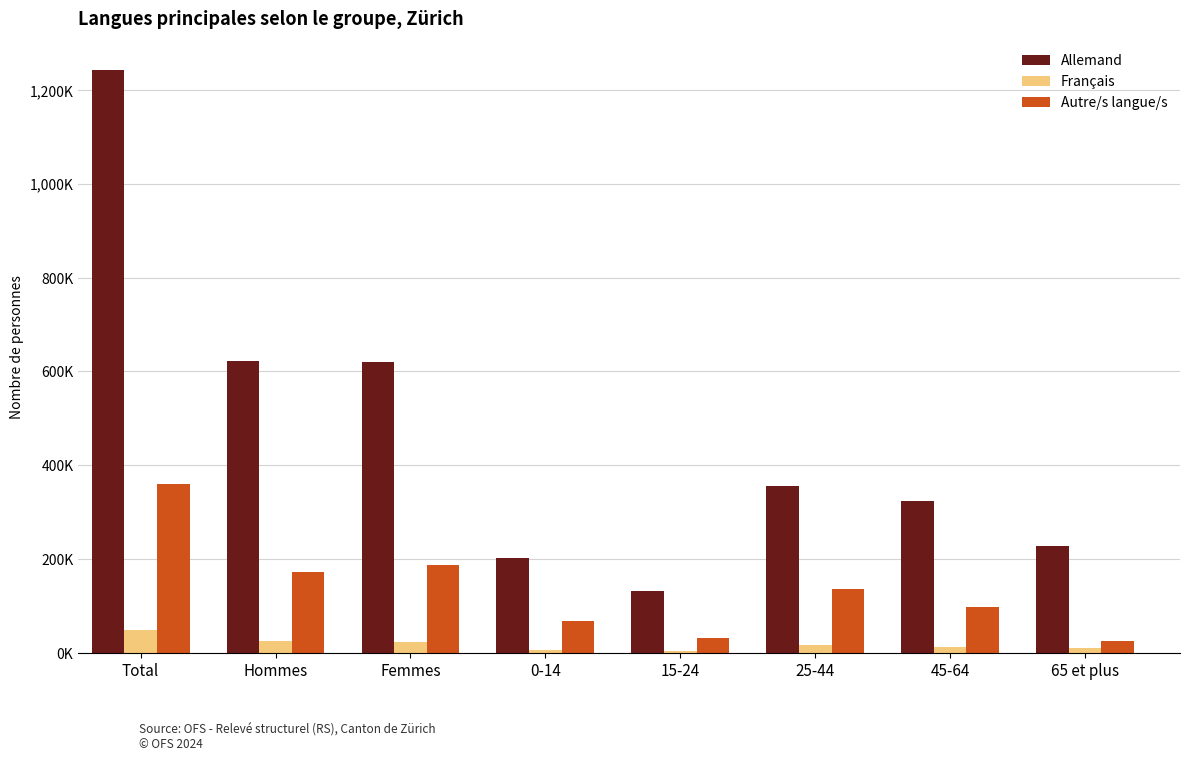

List the labels in order of Autre/s langue/s value, largest first.

Total, Femmes, Hommes, 25-44, 45-64, 0-14, 15-24, 65 et plus